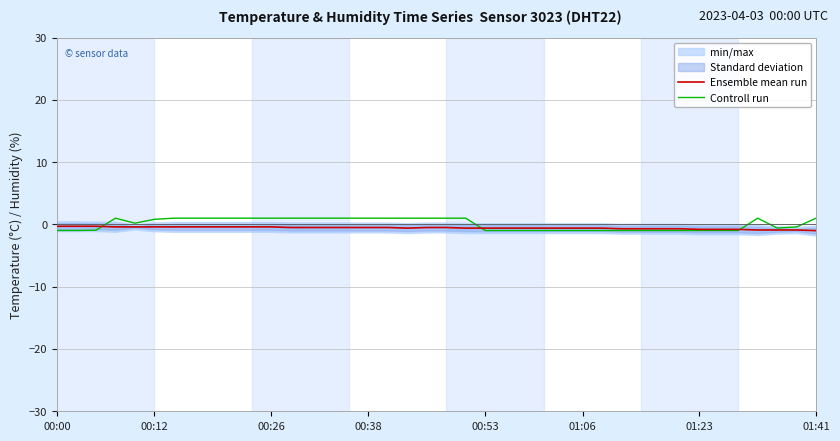

Which series has the largest range (max minus min)?

Controll run